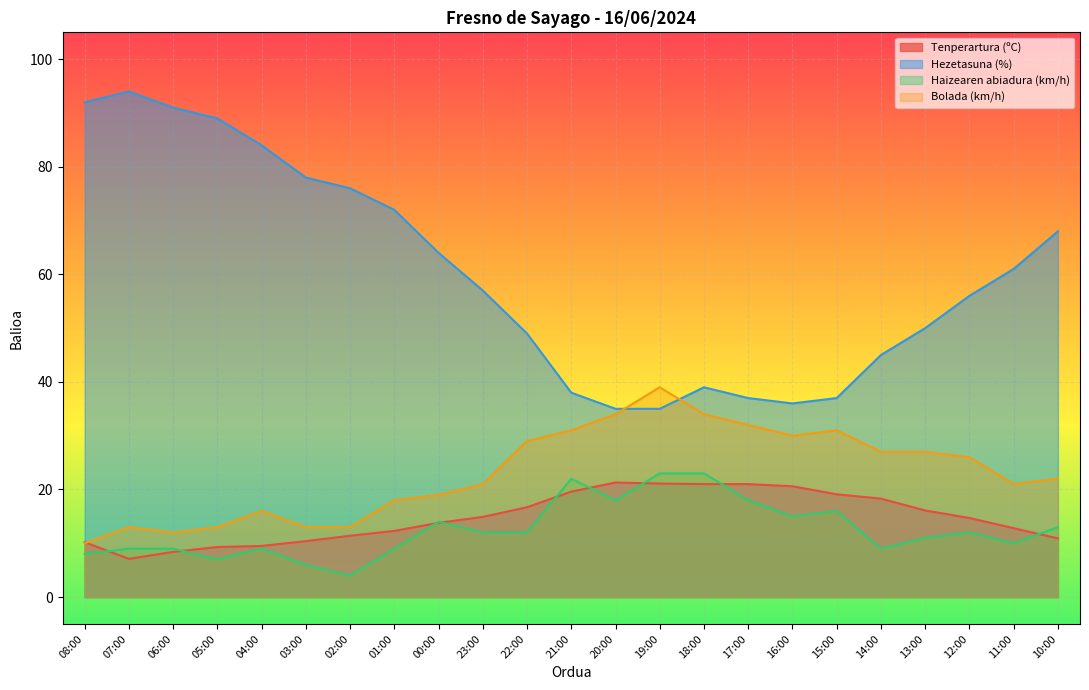

Between 20:00 and 17:00, which is larger?

20:00